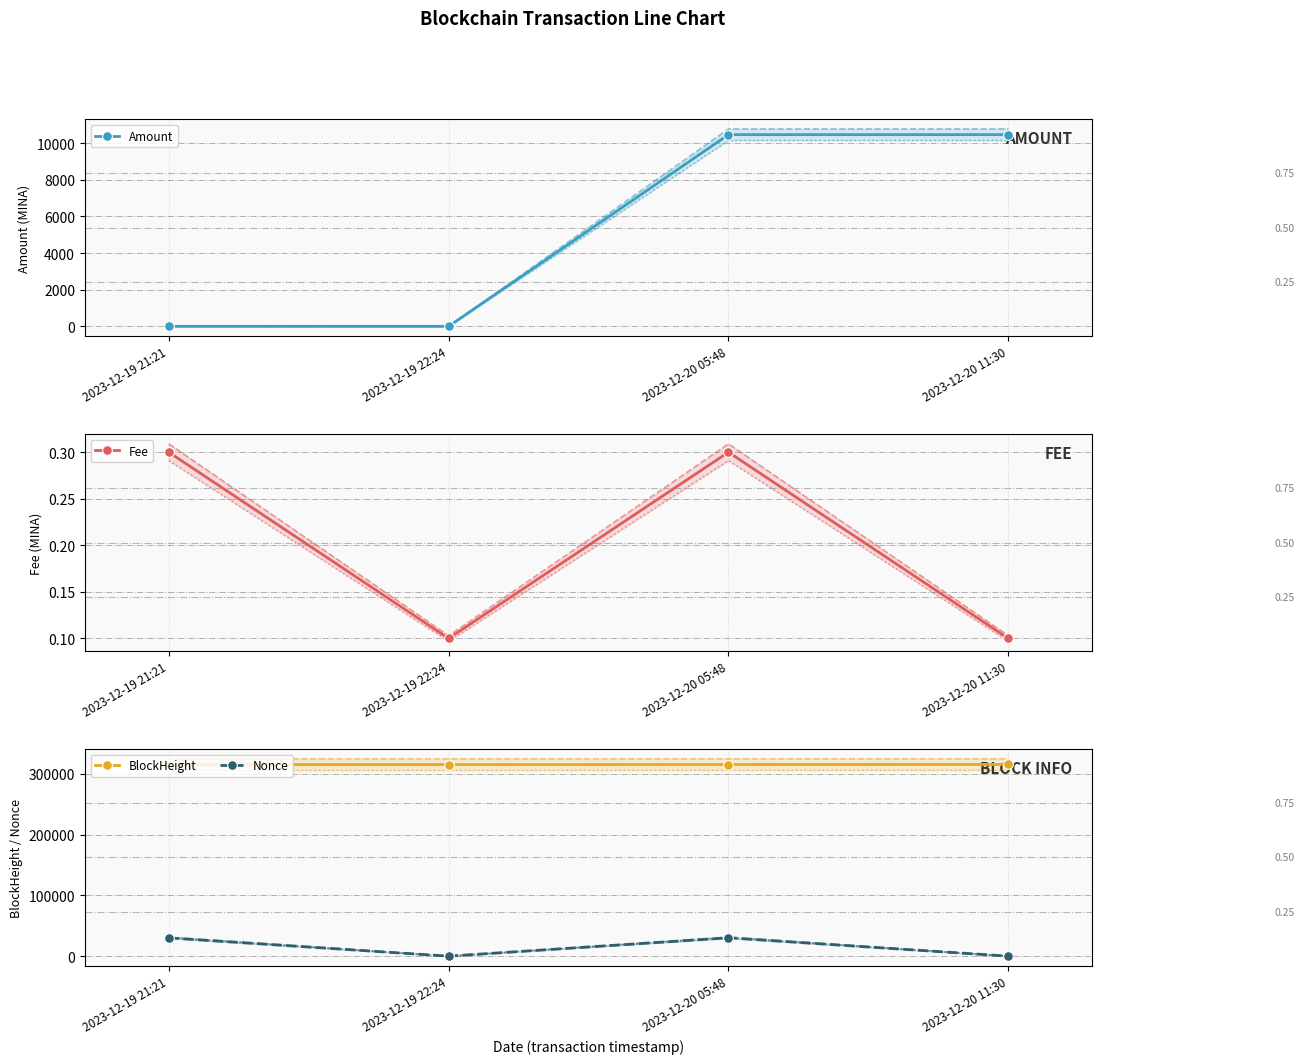

The value of Fee at 2023-12-20 11:30 is 0.1. True or false?

True